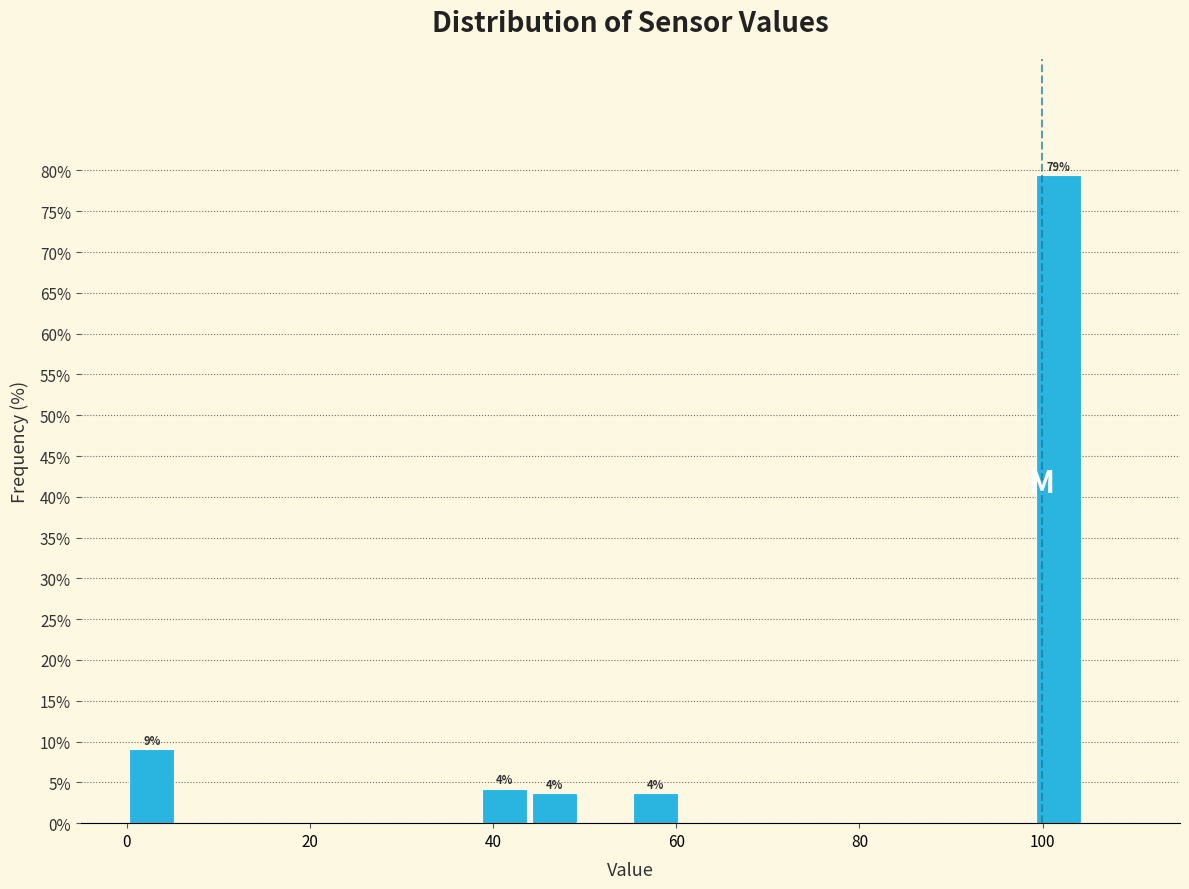

Read against the x-axis, roughly where is the centre of the tallest bar?

102